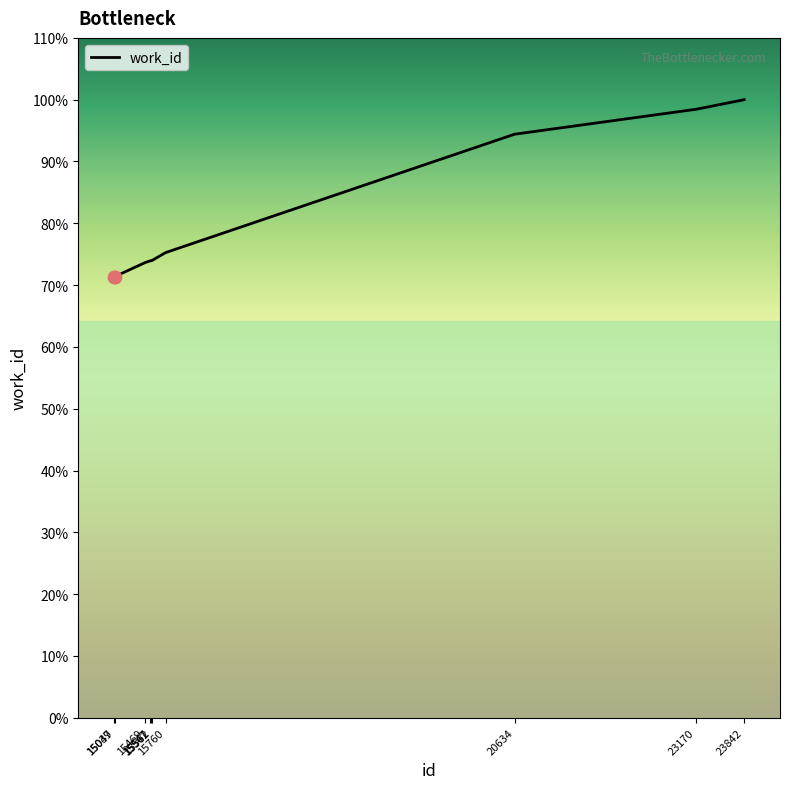

What is the ratio of the value at 15562 to the value at 15469?

1.0